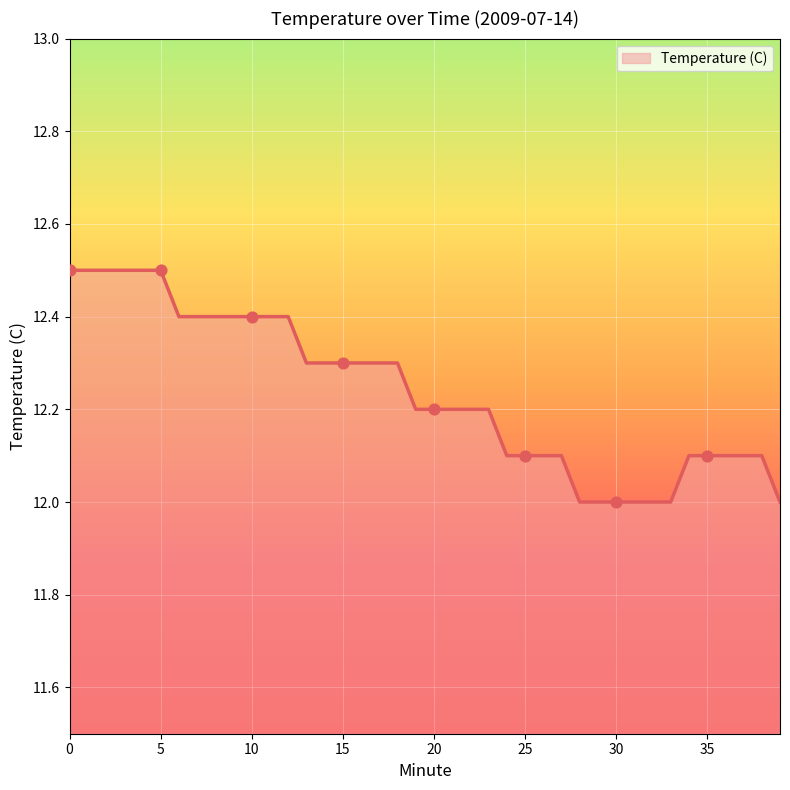

What is the smallest value displayed?

12.0